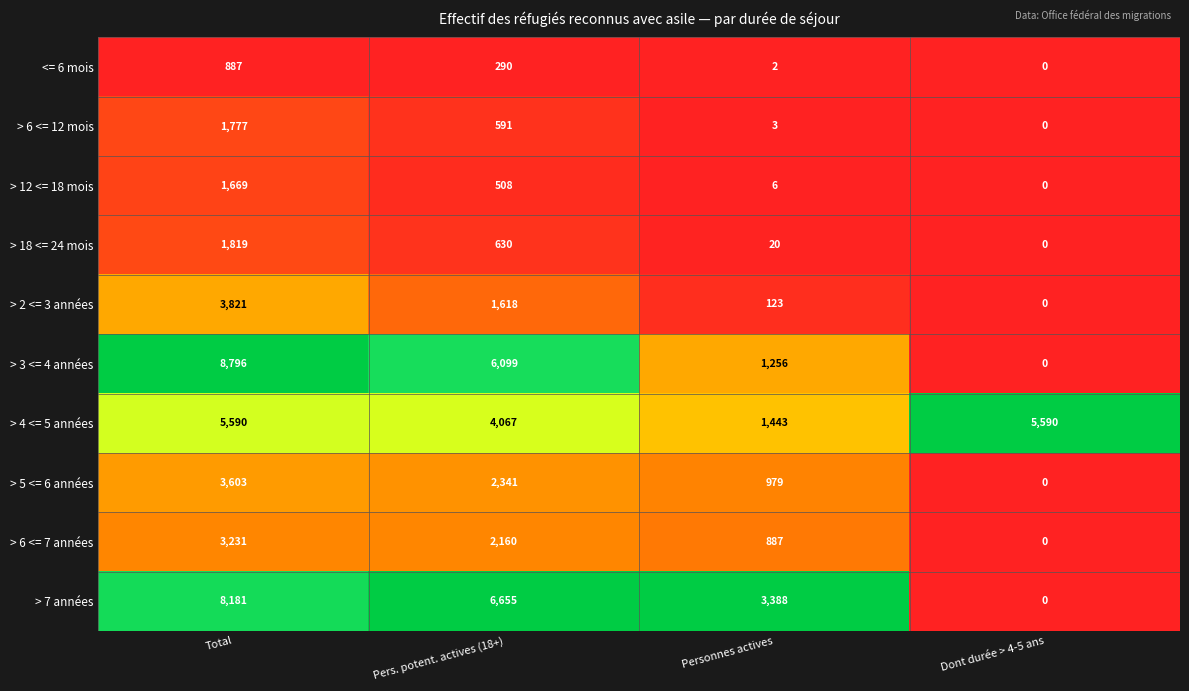

How many series are shown in this chart?

10